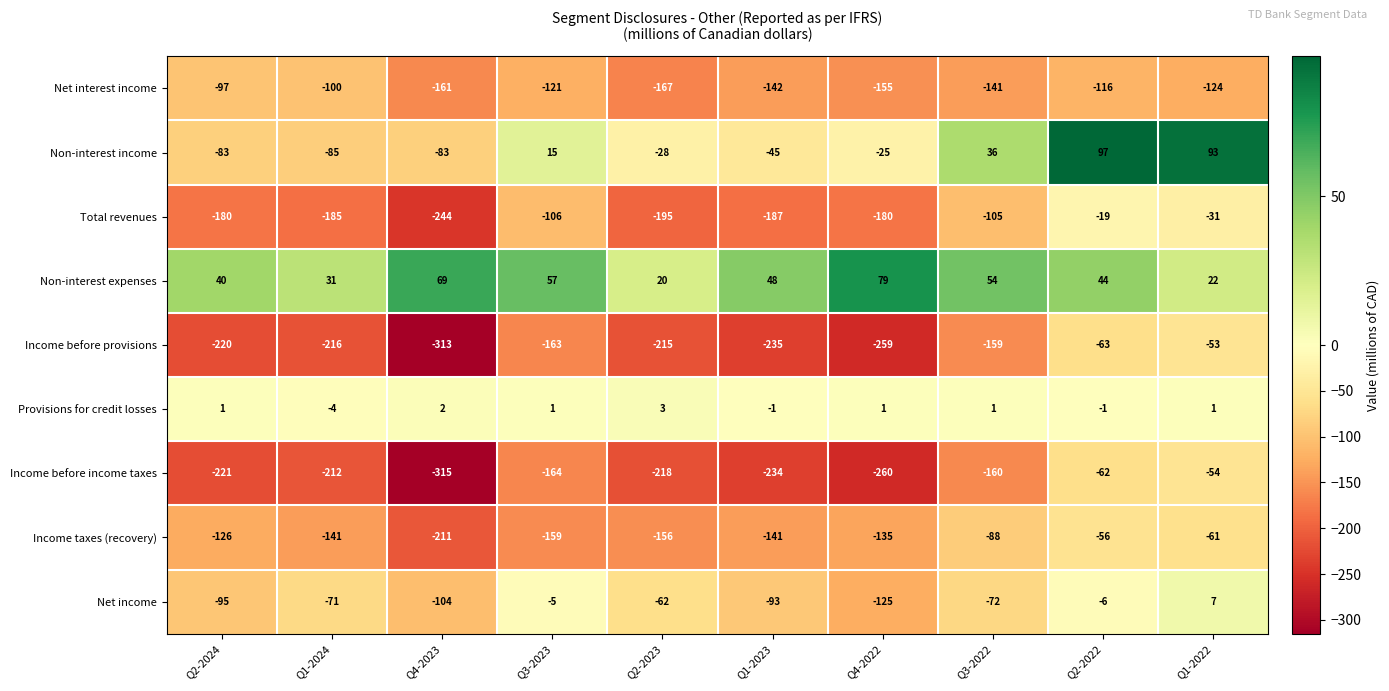

Between Q1-2023 and Q4-2022, which series saw the biggest shift?

Net income